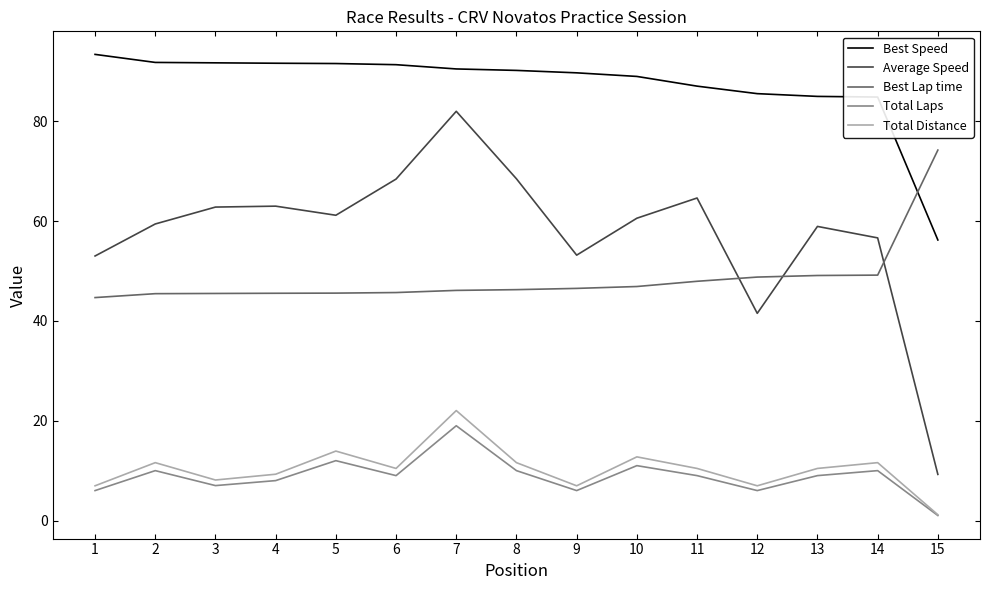

What is the sum of all Average Speed values?

863.3